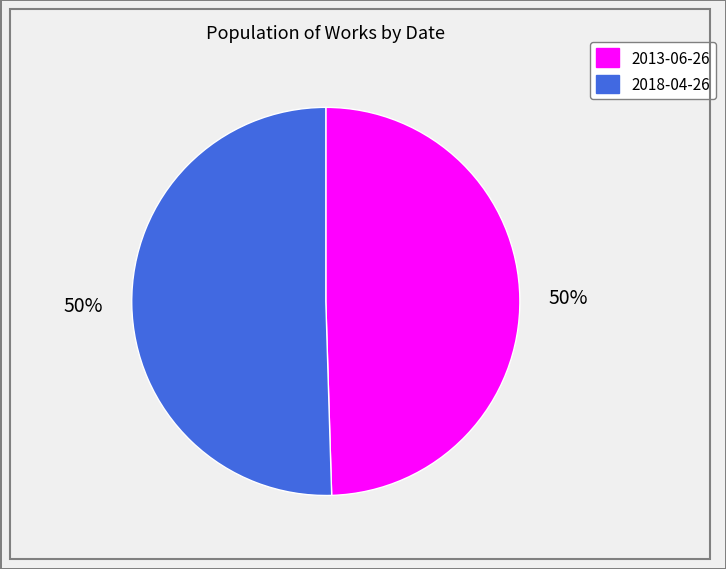

Count the number of slices in the pie.

2